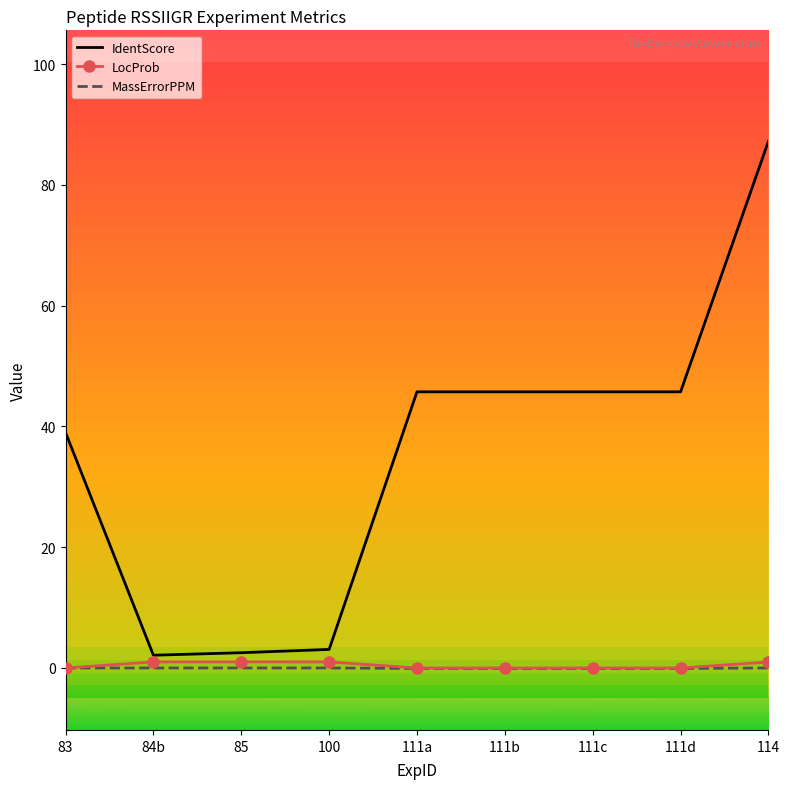

Count the number of data series in this chart.

3